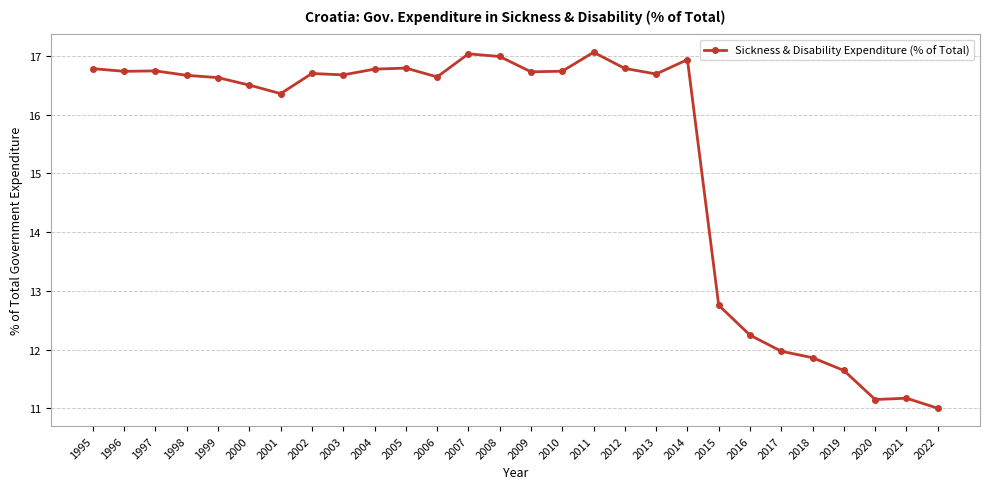

Count the number of categories in the chart.

28